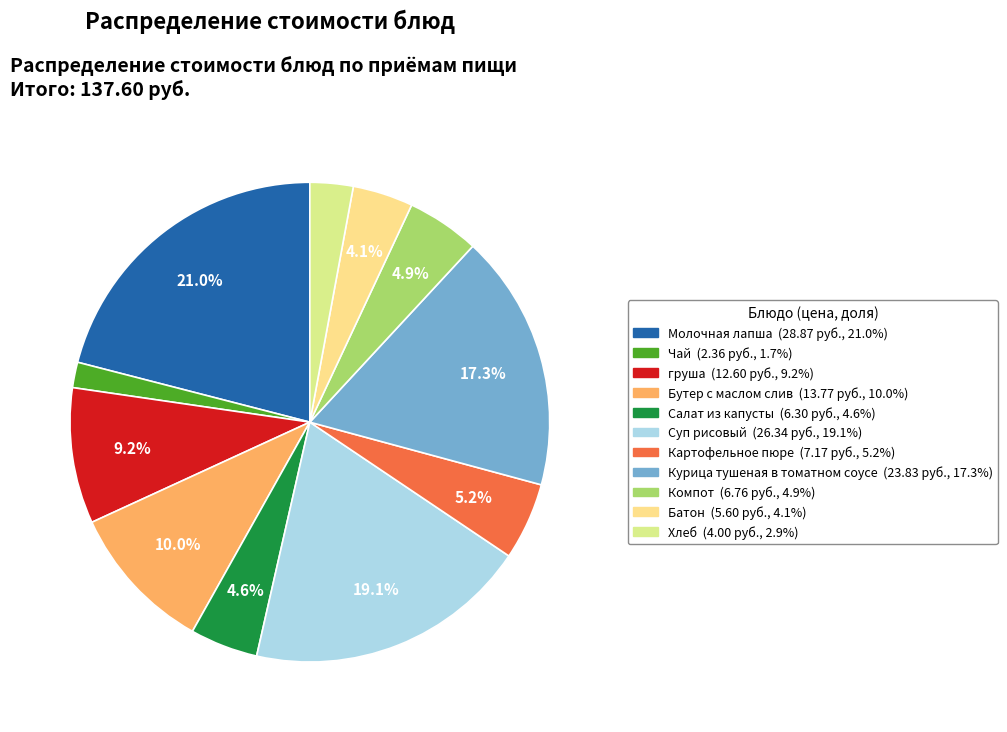

What is the total percentage of Компот and Курица тушеная в томатном соусе?

22.2%